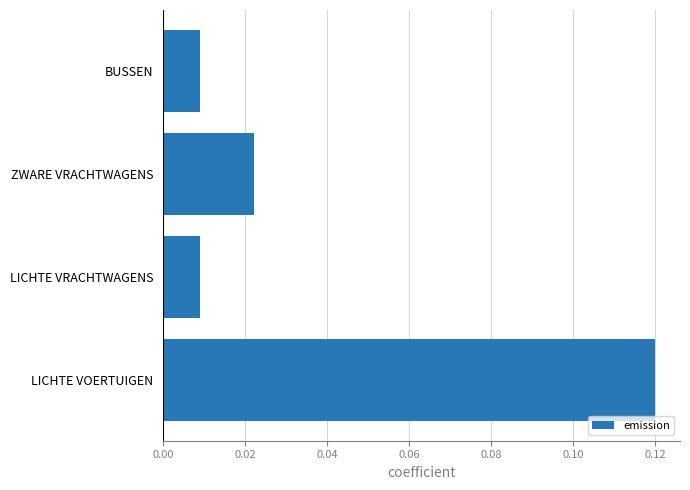

Which label corresponds to the largest value in the chart?

LICHTE VOERTUIGEN